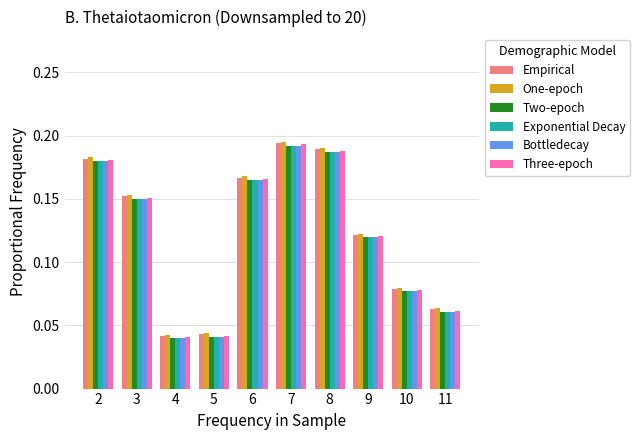

Count the Two-epoch values in the range 0 to 1.

10